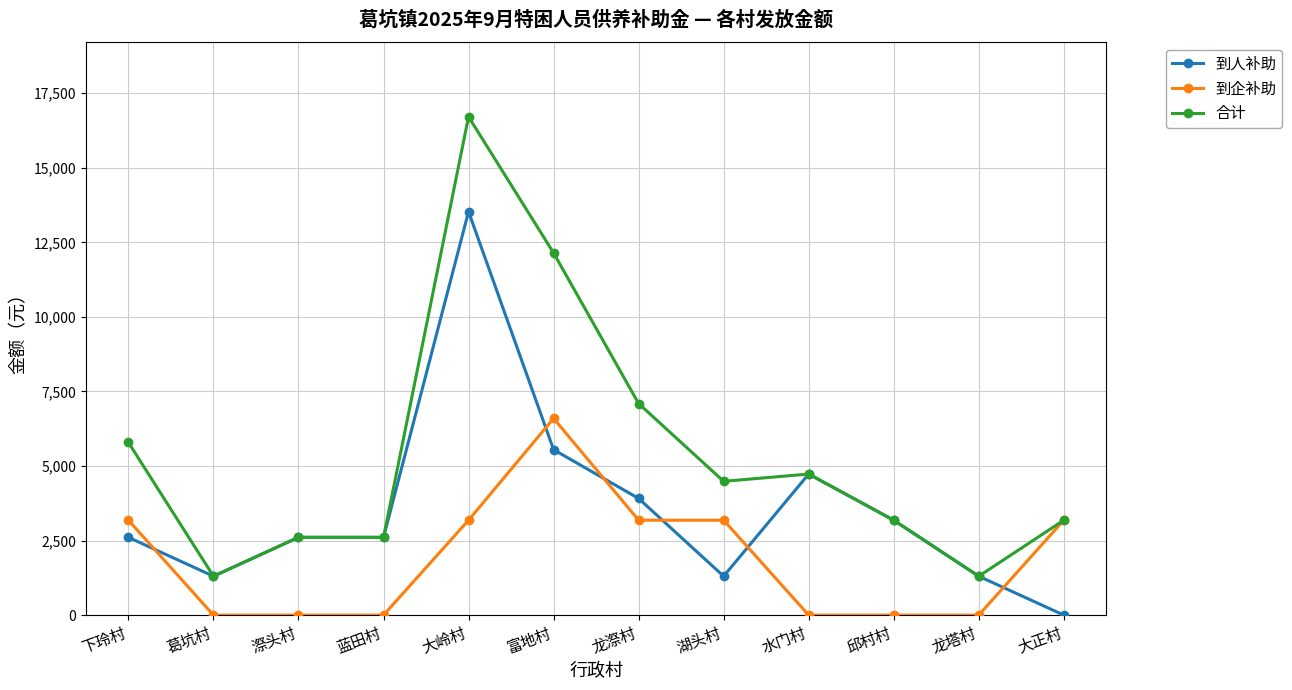

Where is 合计 nearest to the value 9008?

龙漈村